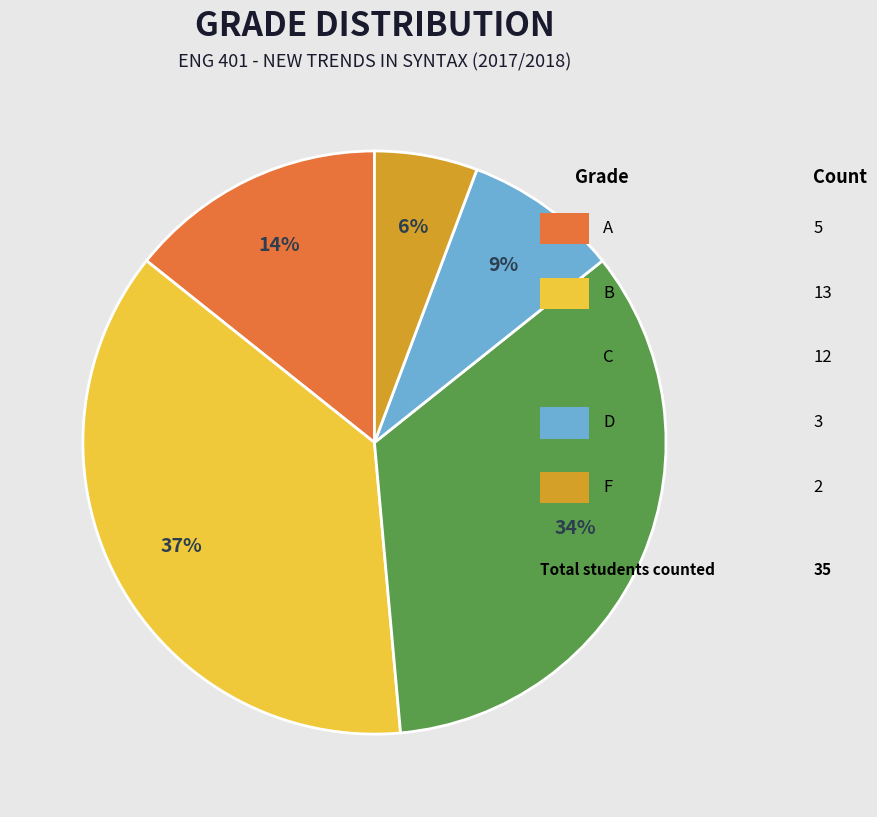

Does any single category account for the majority?

No